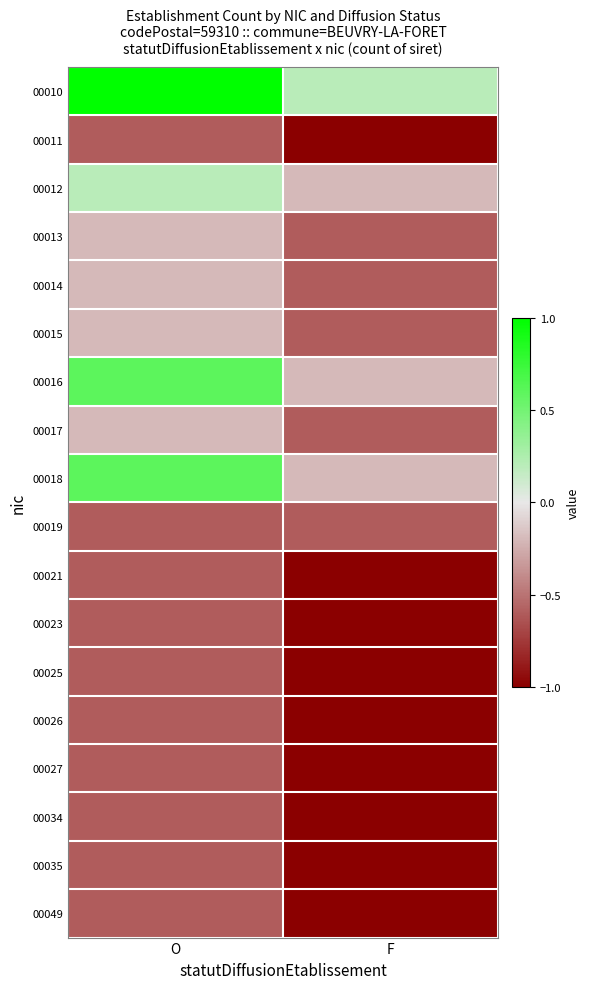

Reading right to left, what are all the values shown in this chart?

00010: F=0.2	O=1.0
00011: F=-1.0	O=-0.6
00012: F=-0.2	O=0.2
00013: F=-0.6	O=-0.2
00014: F=-0.6	O=-0.2
00015: F=-0.6	O=-0.2
00016: F=-0.2	O=0.6
00017: F=-0.6	O=-0.2
00018: F=-0.2	O=0.6
00019: F=-0.6	O=-0.6
00021: F=-1.0	O=-0.6
00023: F=-1.0	O=-0.6
00025: F=-1.0	O=-0.6
00026: F=-1.0	O=-0.6
00027: F=-1.0	O=-0.6
00034: F=-1.0	O=-0.6
00035: F=-1.0	O=-0.6
00049: F=-1.0	O=-0.6